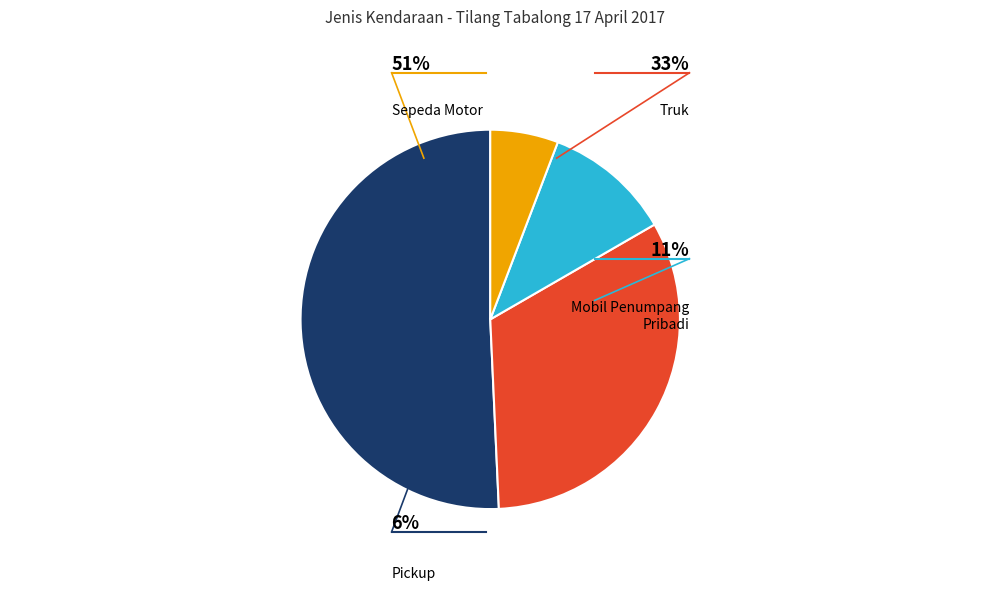

Rank the categories by value from highest to lowest.

SPDMTR, TRUK, MBLPENUMPPRIB, PICKUP